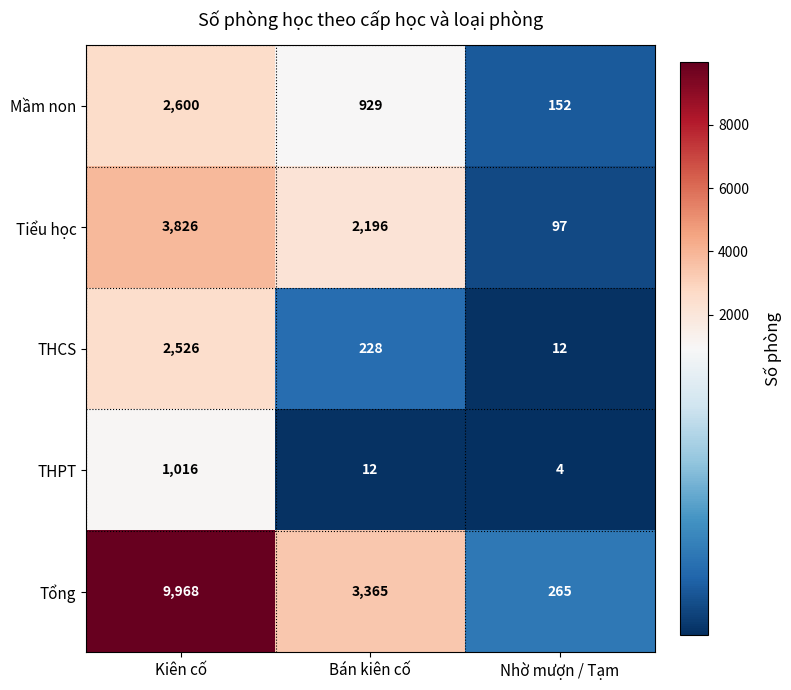

Reading right to left, extract all data points from this chart.

Mầm non: Nhờ mượn / Tạm=152	Bán kiên cố=929	Kiên cố=2600
Tiểu học: Nhờ mượn / Tạm=97	Bán kiên cố=2196	Kiên cố=3826
THCS: Nhờ mượn / Tạm=12	Bán kiên cố=228	Kiên cố=2526
THPT: Nhờ mượn / Tạm=4	Bán kiên cố=12	Kiên cố=1016
Tổng: Nhờ mượn / Tạm=265	Bán kiên cố=3365	Kiên cố=9968